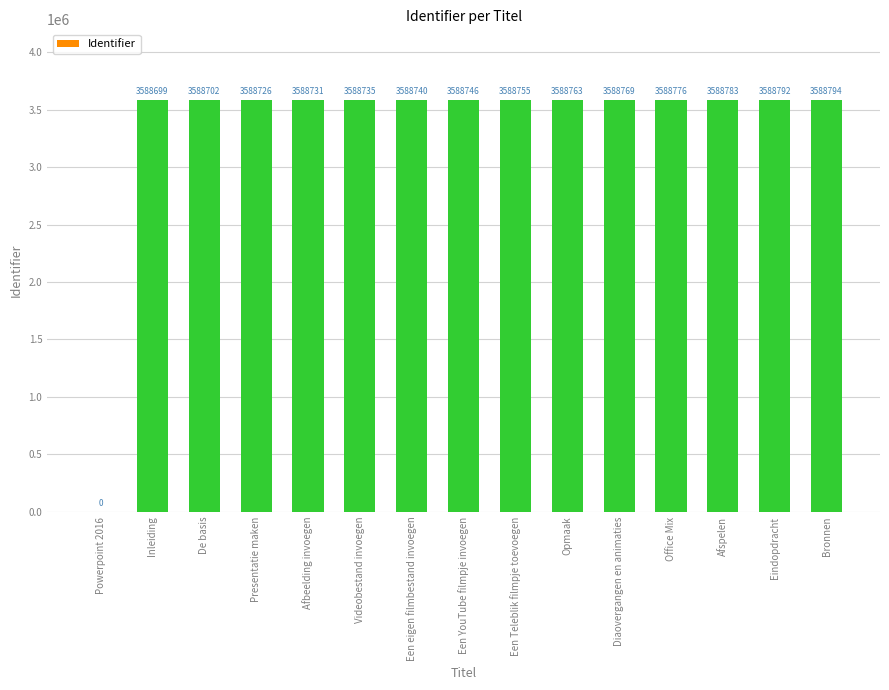

What is the sum of the values at Bronnen and Presentatie maken?

7177520